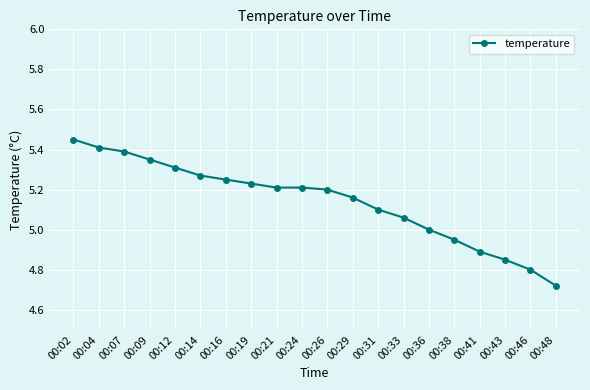

What is the sum of all values?

102.8